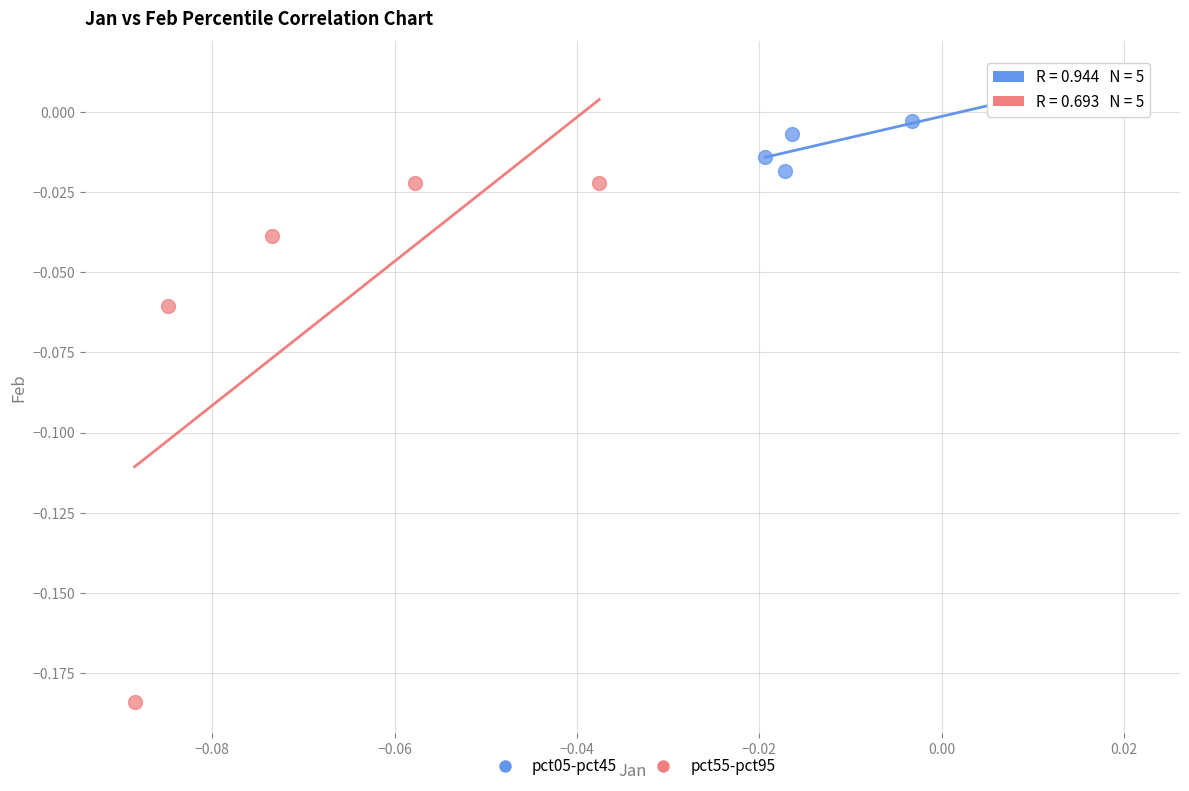

Which series reaches the minimum Y coordinate?

pct55-pct95